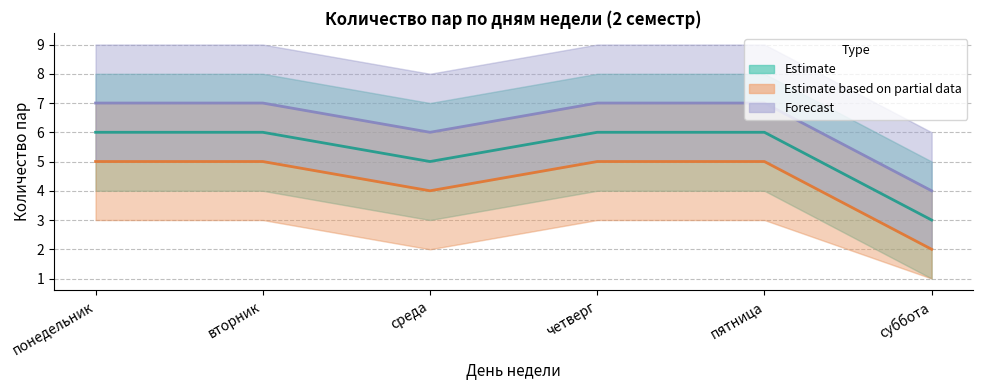

What is the value of the Estimate based on partial data point at the 4th from the left?

5